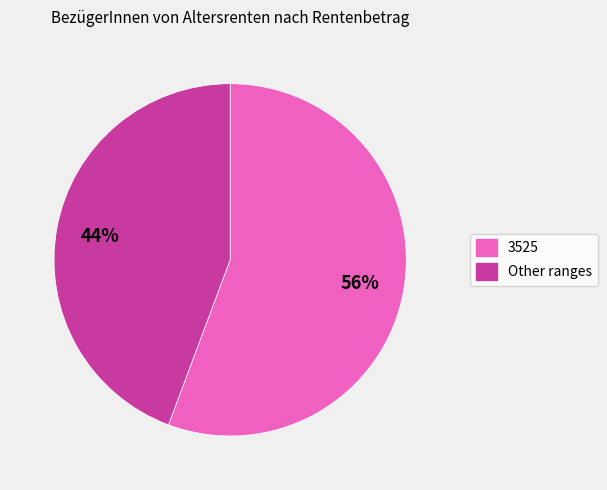

To the nearest percent, what is the average slice percentage?

50%